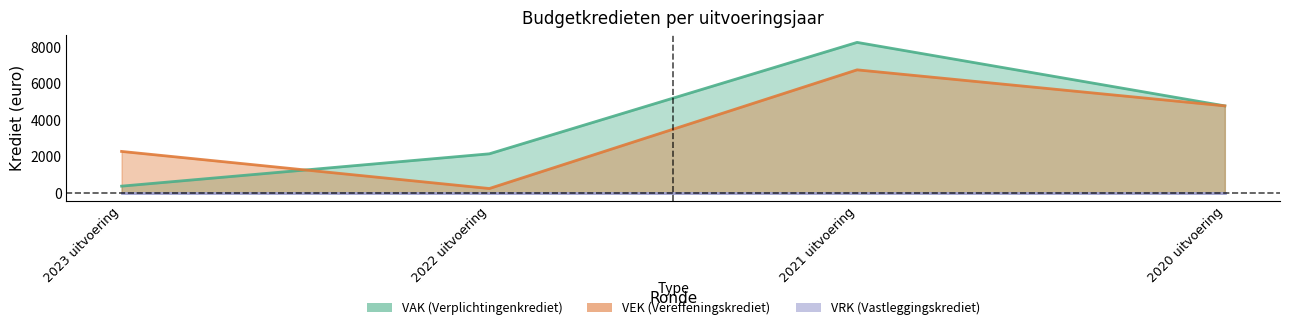

What position from the right is 2023 uitvoering?

4